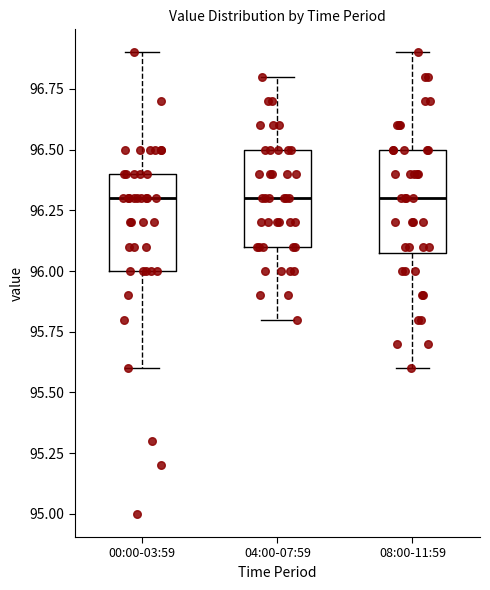

Reading left to right, transcribe this box plot: for each box, give where its median line is, the range the box spans, and where its two whiskers end, as read against the y-axis. The values are not printed on the chart, so give them approximately, as read against the axis.

00:00-03:59: median 96.3, box 96.0 to 96.4, whiskers 95.6 to 96.9
04:00-07:59: median 96.3, box 96.1 to 96.5, whiskers 95.8 to 96.8
08:00-11:59: median 96.3, box 96.1 to 96.5, whiskers 95.6 to 96.9